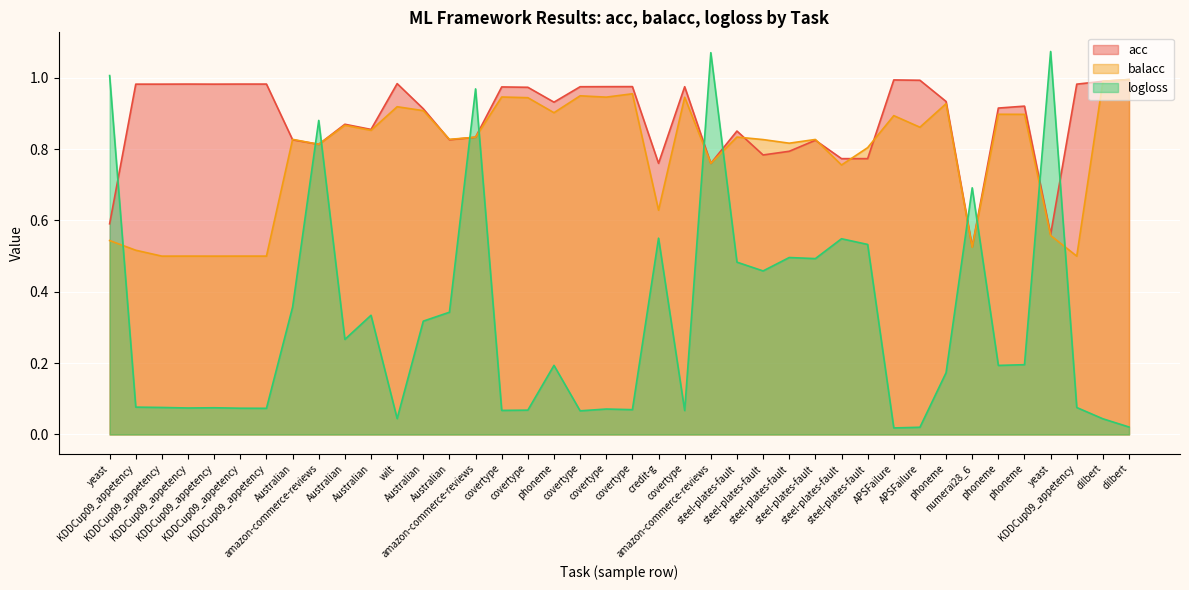

What is the sum of all balacc values?

31.3